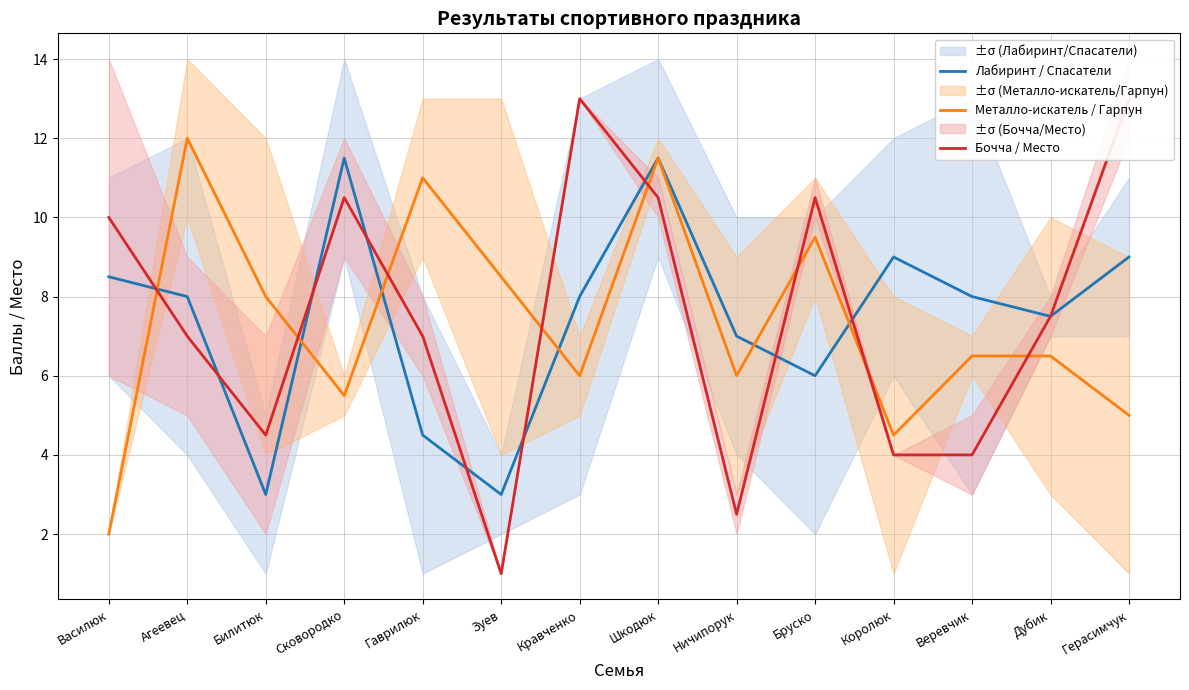

Which series has the largest total across all categories?

Бочча / Место